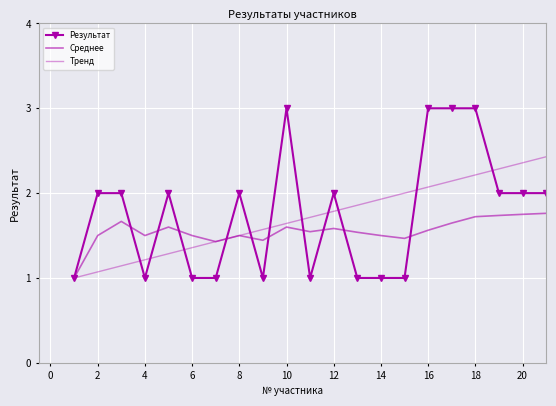

How many data points in Среднее are above 1?

20